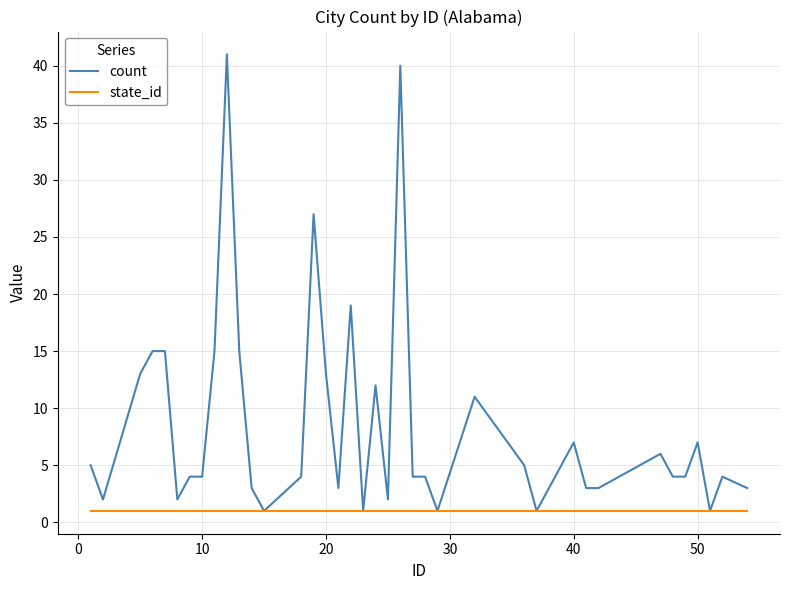

How many lines are shown in the chart?

2